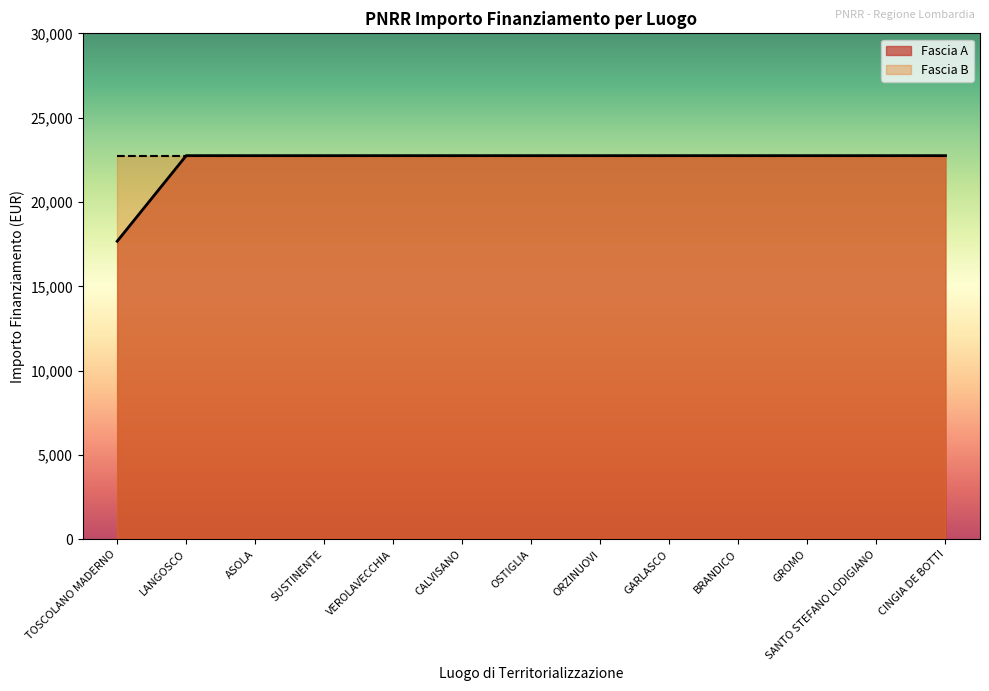

What is the sum of all values?

290674.8